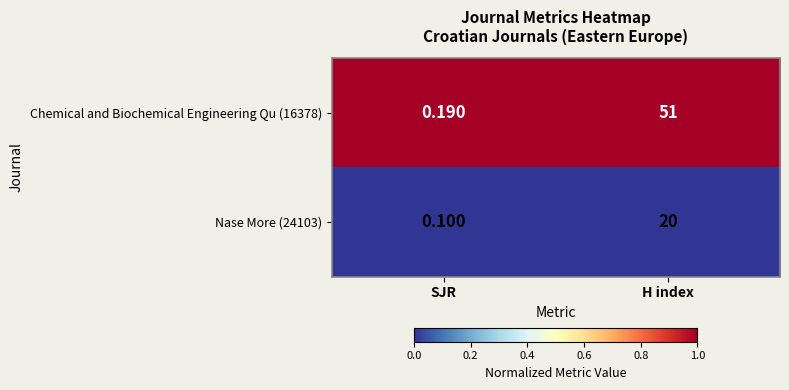

Rank the series at H index from highest to lowest value.

Chemical and Biochemical Engineering Qu (16378), Nase More (24103)